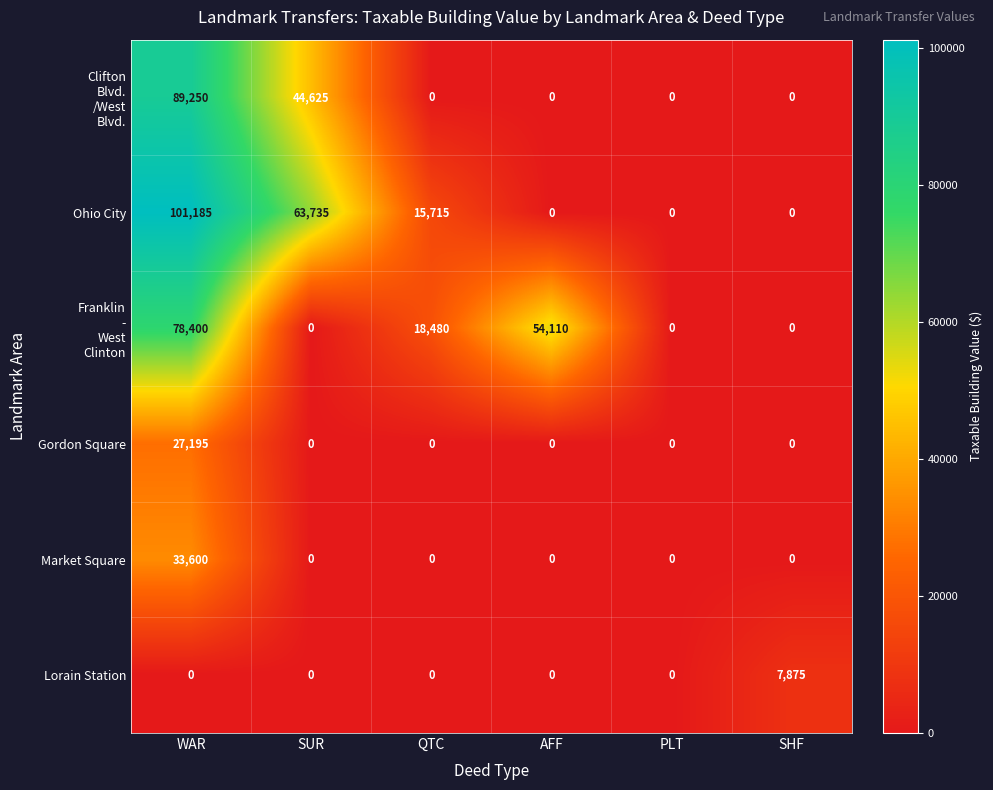

The Lorain Station series shows 3036 at AFF. True or false?

False